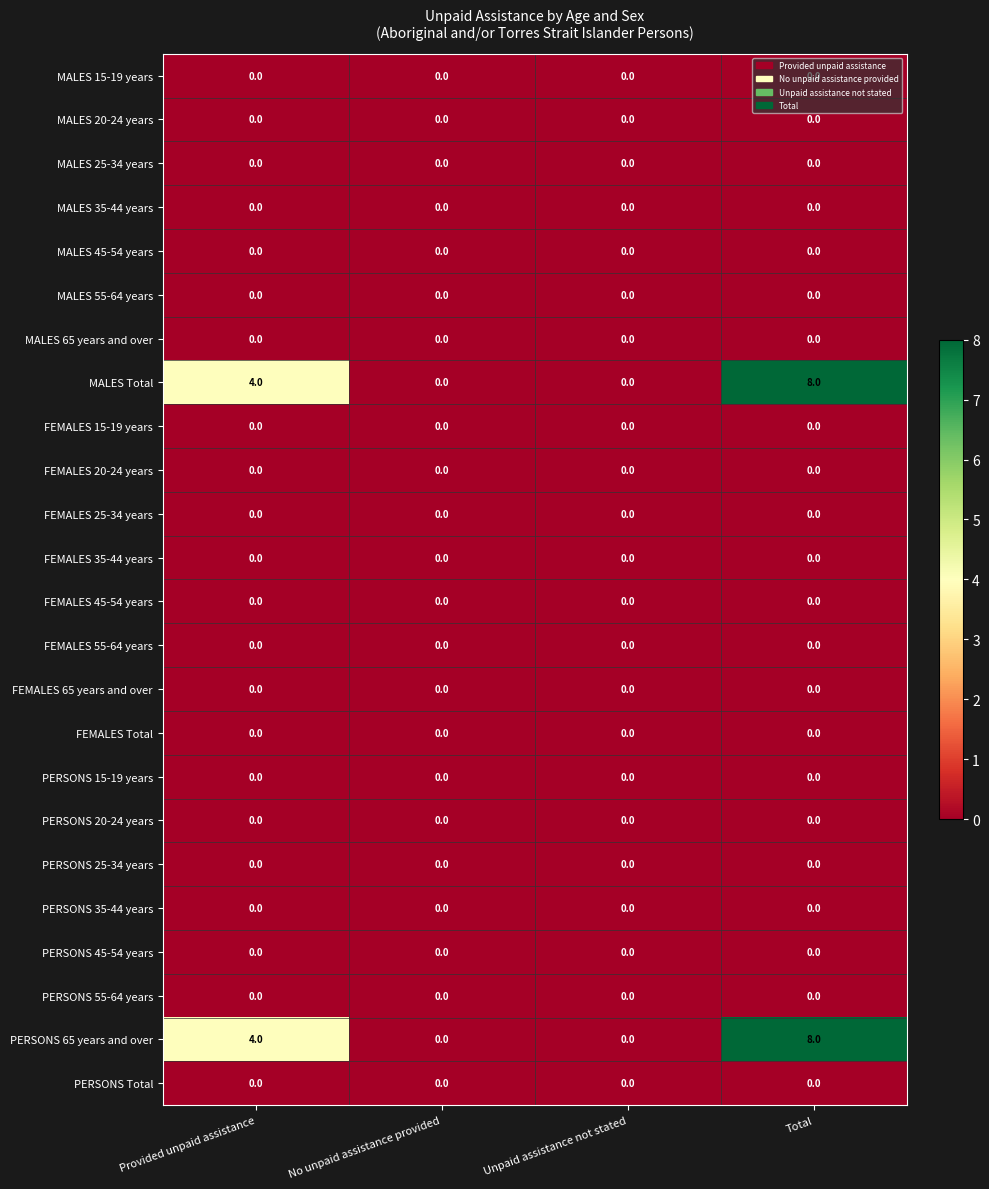

At how many categories does at least one series exceed 6?

1